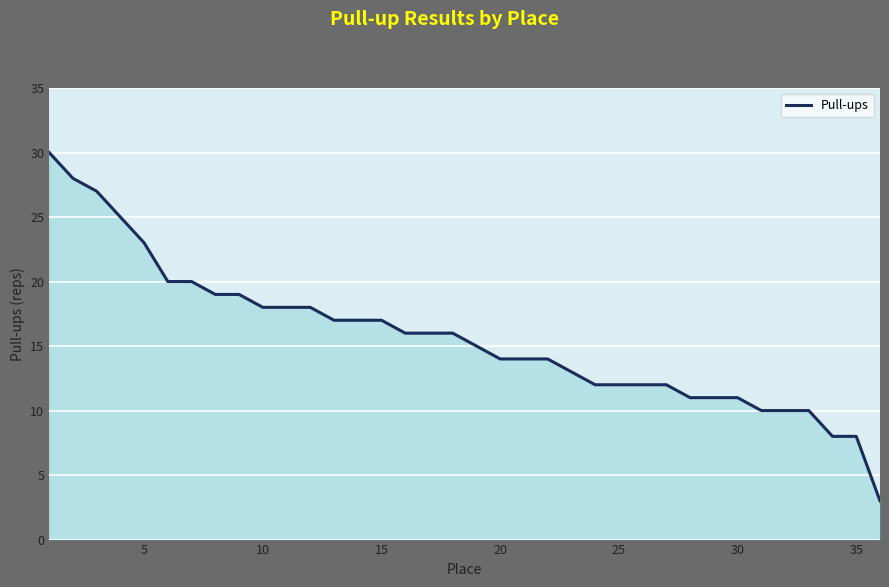

What is the greatest value displayed?

30